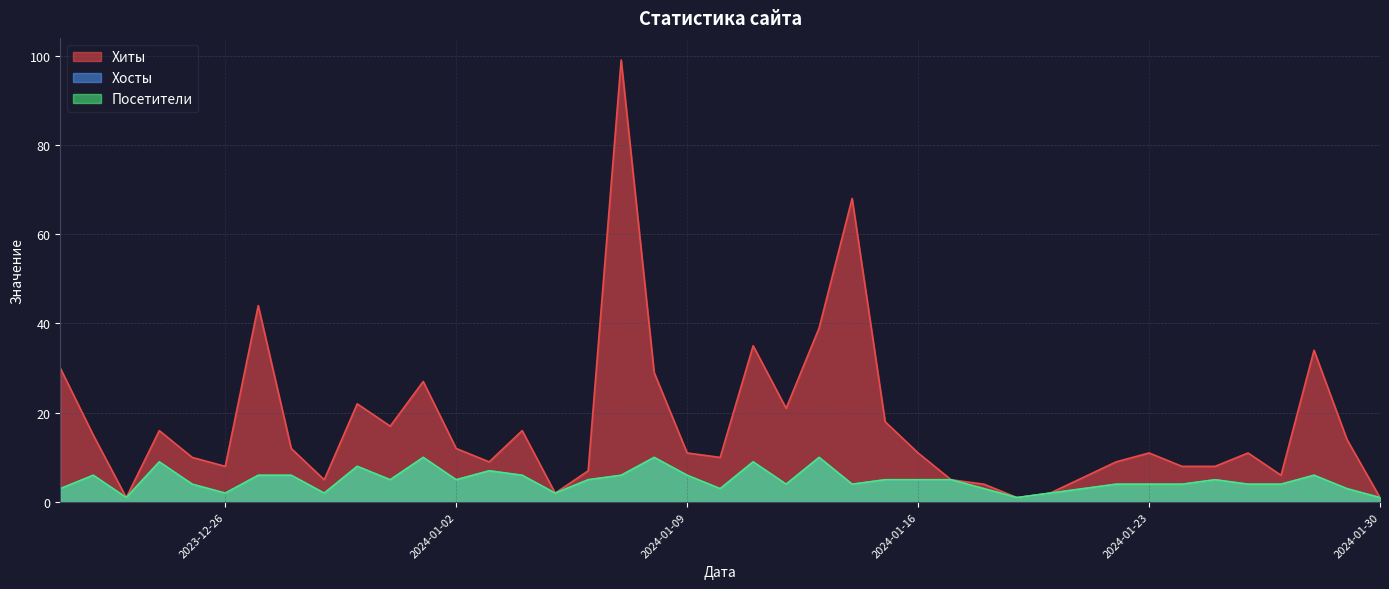

Which series has the widest spread of values?

Хиты